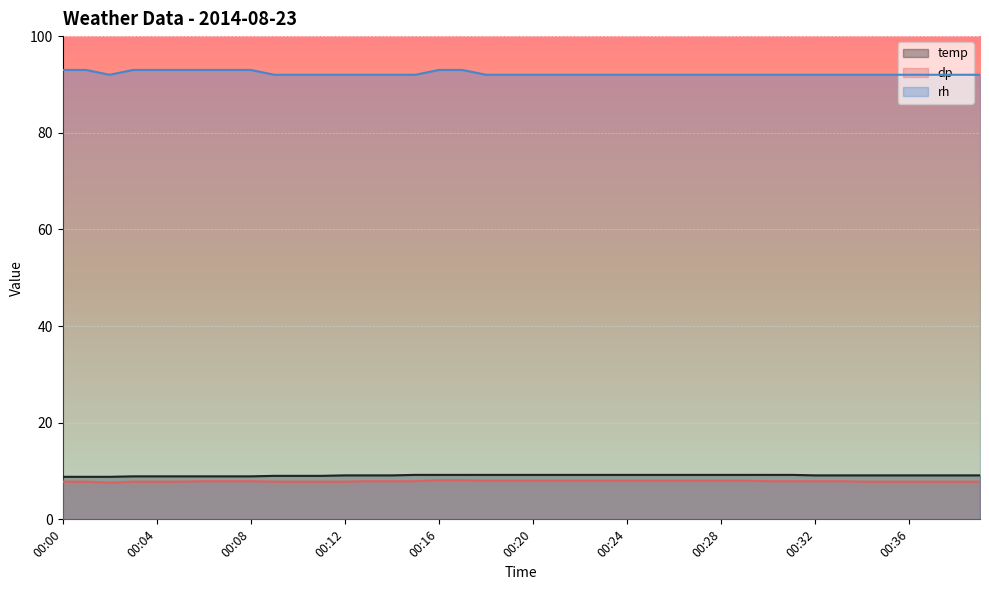

What is the spread (max minus min) of values at 00:02?

84.4